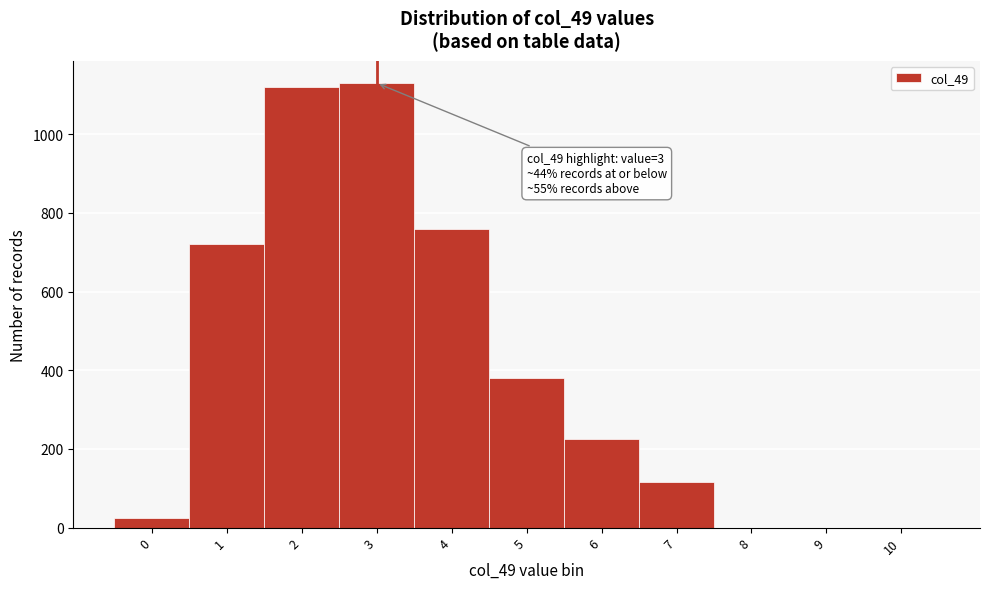

Reading left to right, transcribe all the data shown in this chart.

0=25	1=720	2=1120	3=1130	4=760	5=380	6=225	7=115	8=0	9=0	10=0